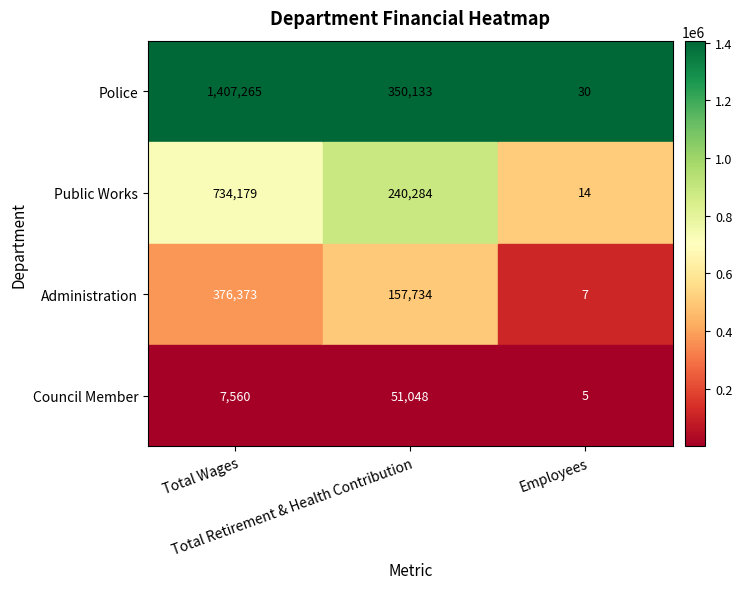

How many data points in Administration are less than 157734?

1